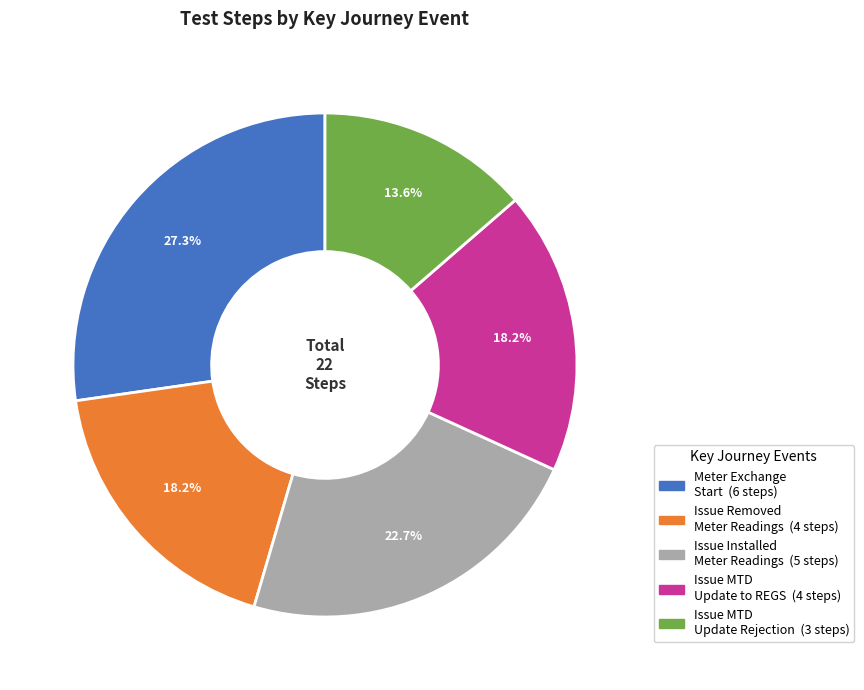

Is there any slice that represents more than half of the pie?

No